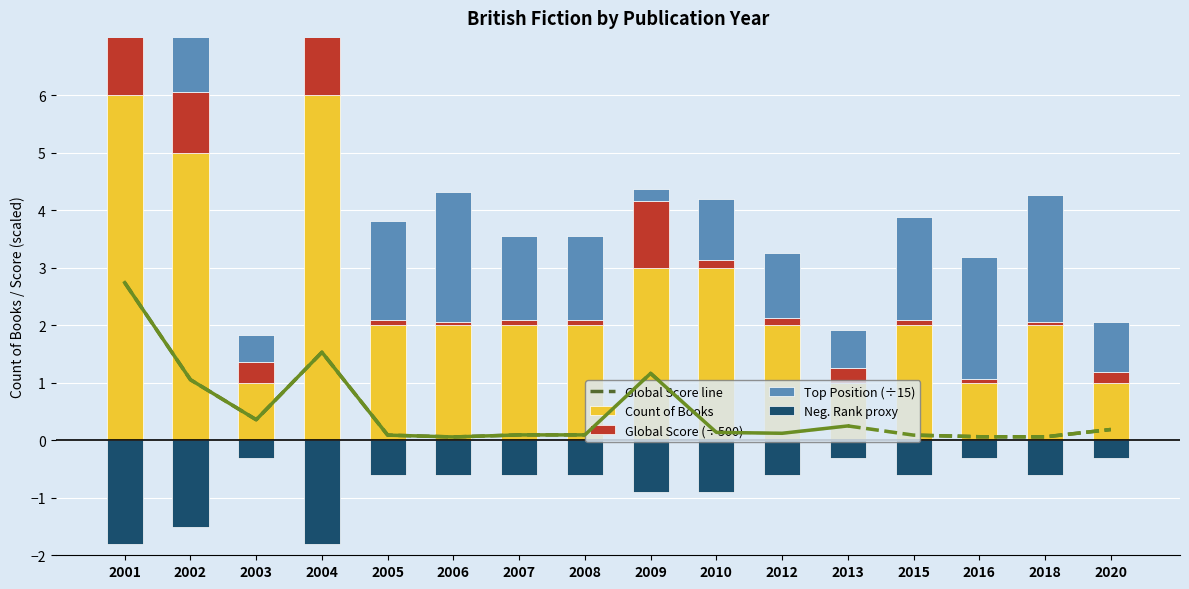

What is the minimum value for Count of Books?

1.0